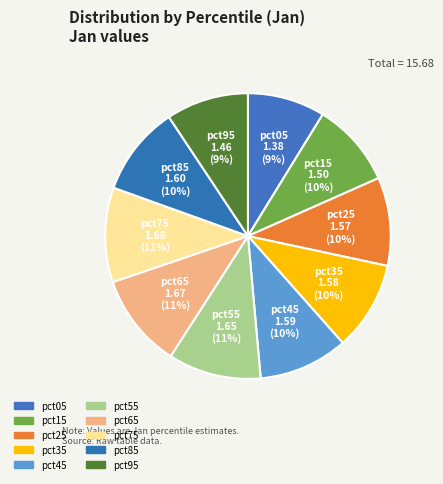

How many slices are in this pie chart?

10